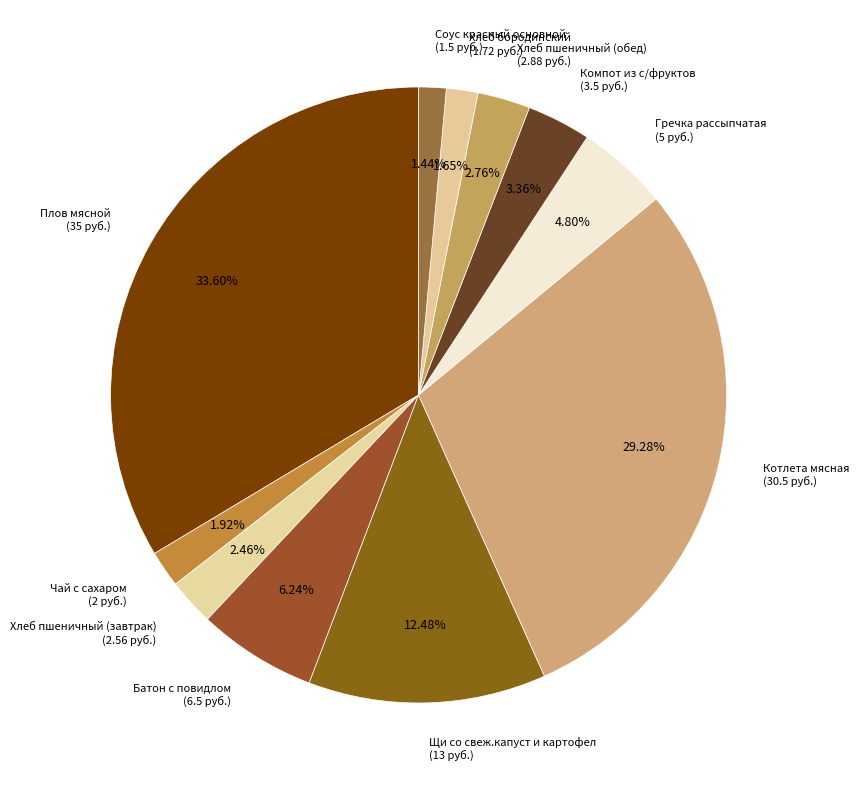

Between Хлеб пшеничный (обед) and Гречка рассыпчатая, which is larger?

Гречка рассыпчатая